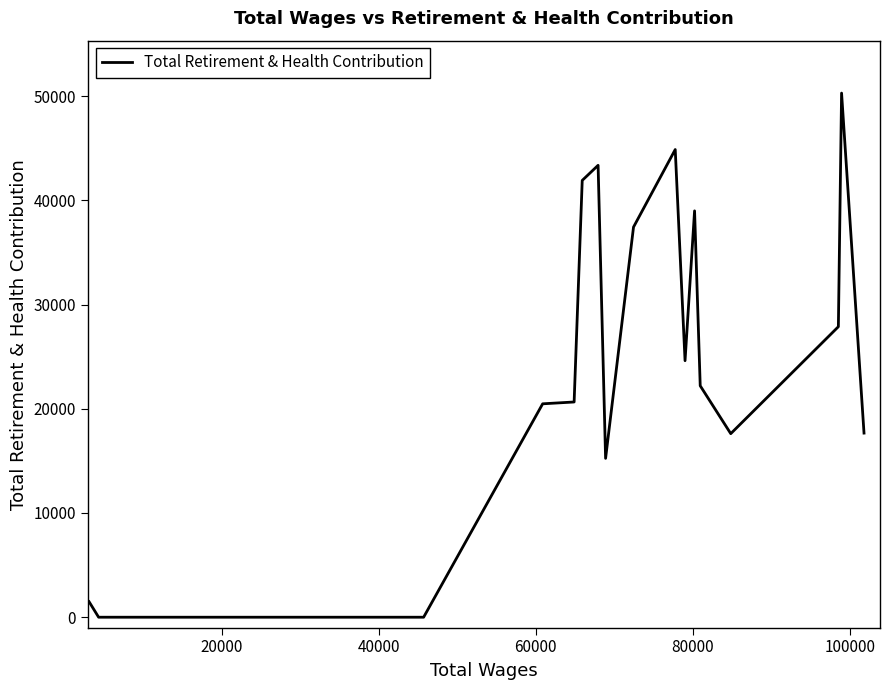

What is the difference between the maximum and minimum values?

50292